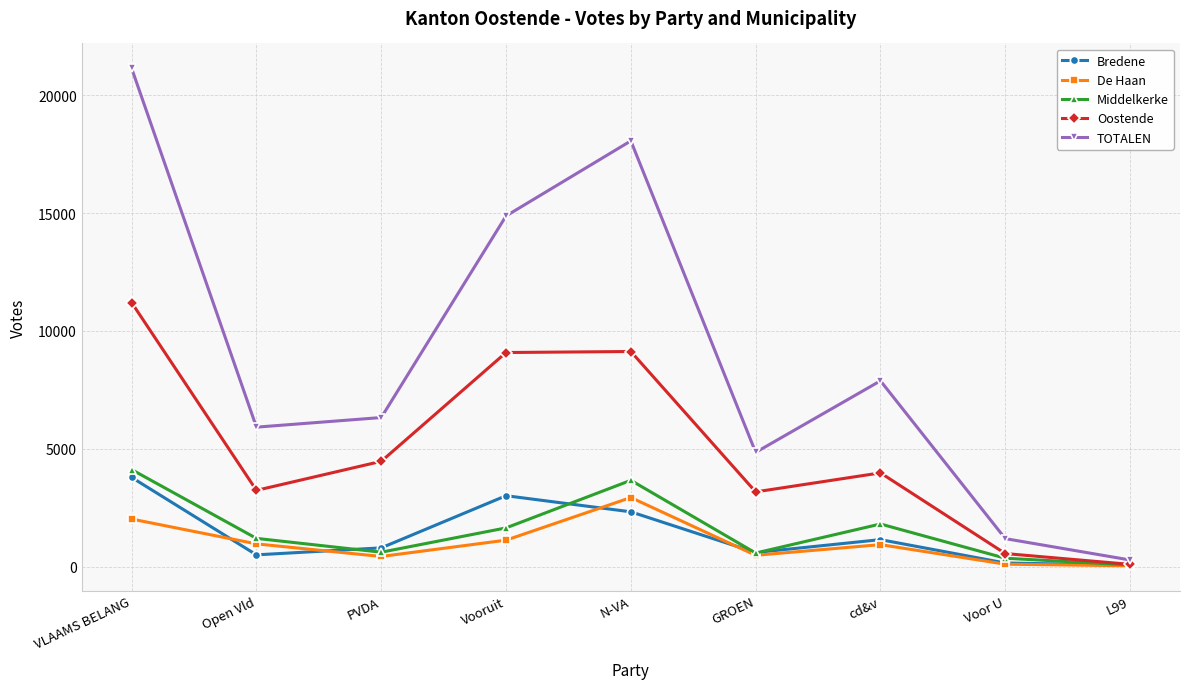

What is the spread (max minus min) of values at Vooruit?

13749